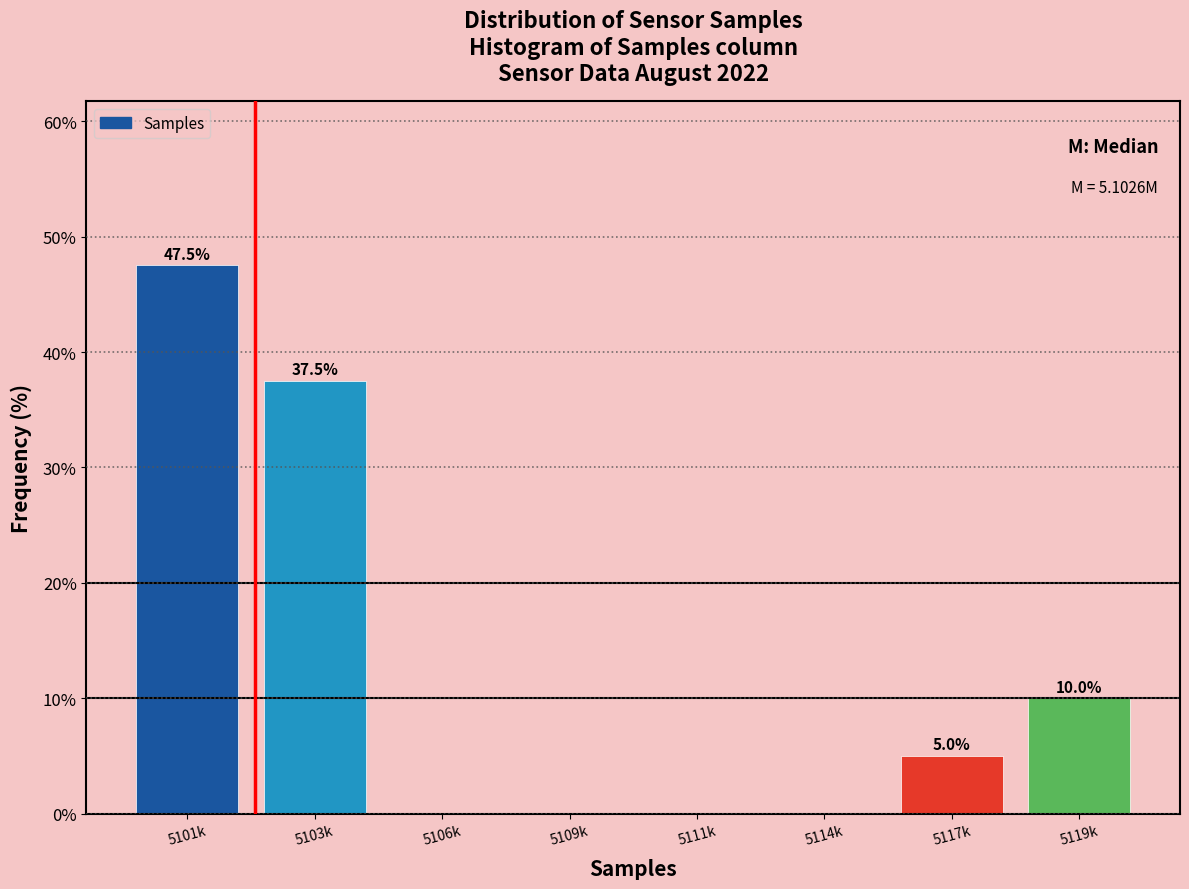

Reading right to left, what are all the values shown in this chart?

5119k=10.0	5117k=5.0	5114k=0.0	5111k=0.0	5109k=0.0	5106k=0.0	5103k=37.5	5101k=47.5